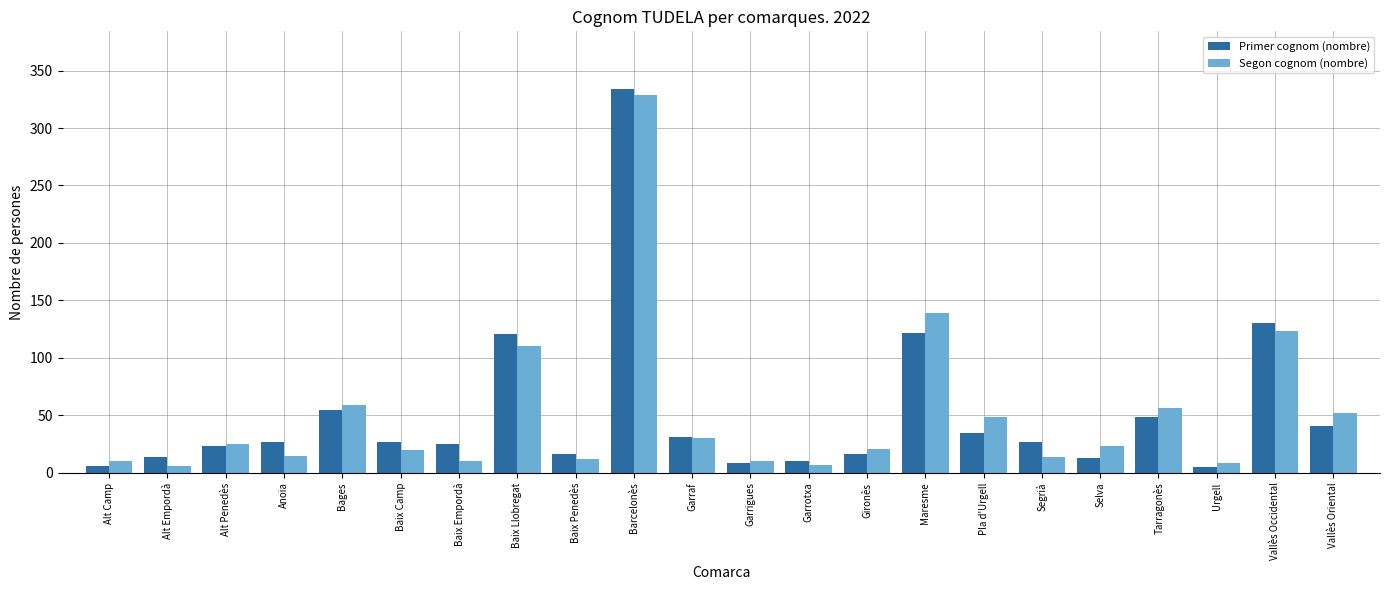

Count the number of data series in this chart.

2